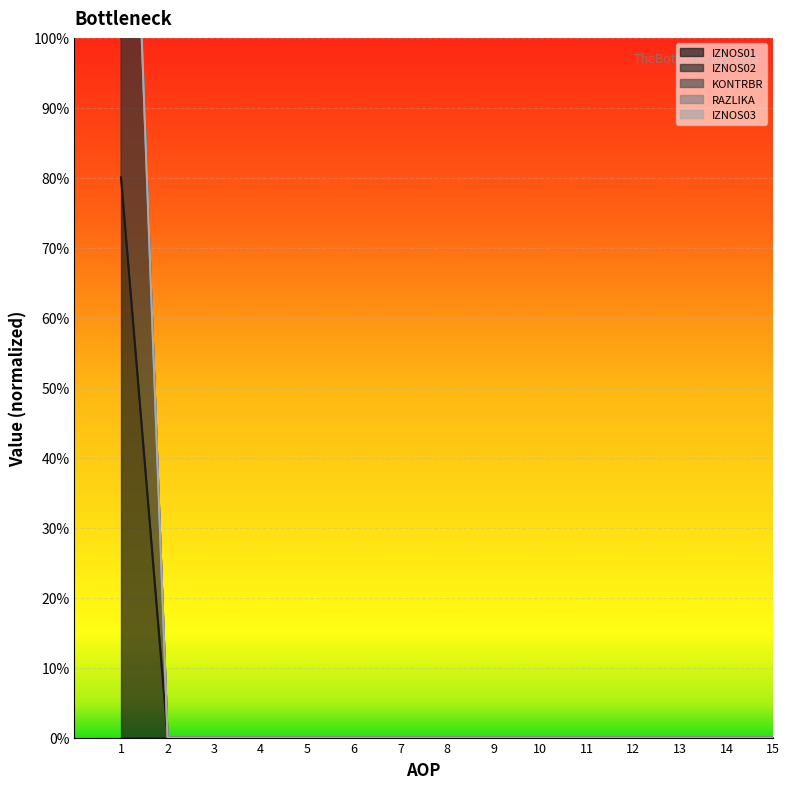

True or false: IZNOS01 and RAZLIKA cross at least once.

False